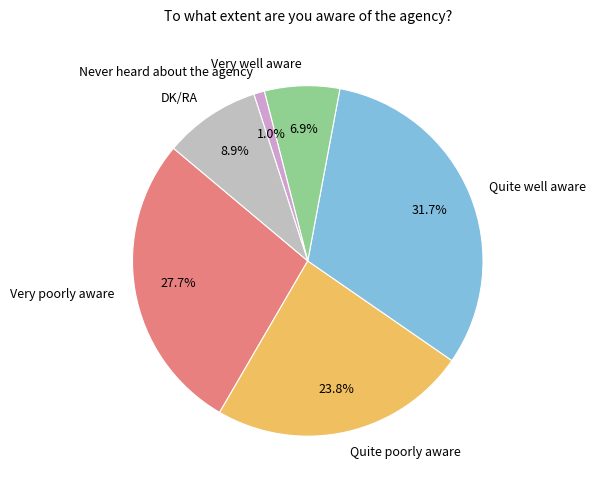

To the nearest percent, what is the difference between the Quite well aware and Very well aware slice percentages?

25%